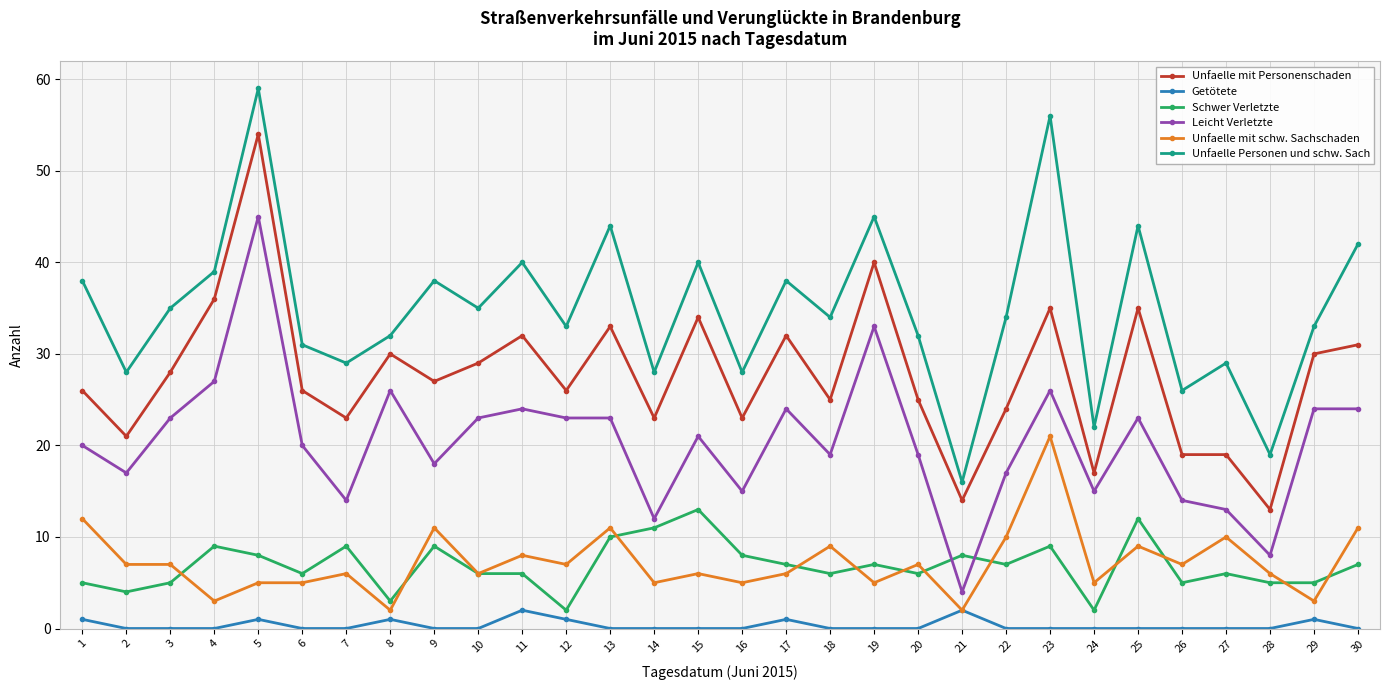

True or false: Unfaelle Personen und schw. Sach and Getötete intersect in this chart.

False